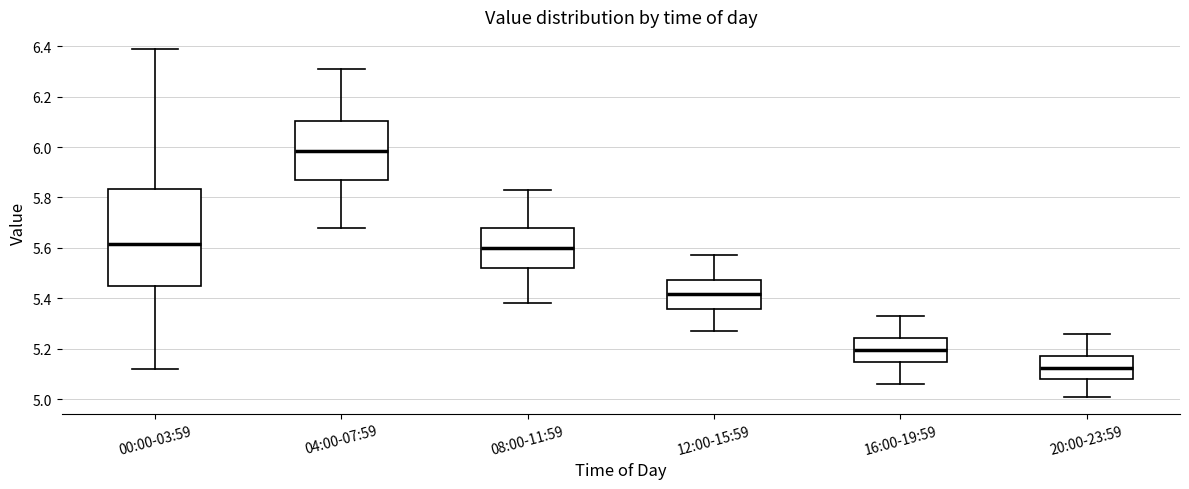

Reading left to right, transcribe this box plot: for each box, give where its median line is, the range the box spans, and where its two whiskers end, as read against the y-axis. The values are not printed on the chart, so give them approximately, as read against the axis.

00:00-03:59: median 5.62, box 5.44 to 5.84, whiskers 5.12 to 6.40
04:00-07:59: median 5.98, box 5.88 to 6.10, whiskers 5.68 to 6.32
08:00-11:59: median 5.60, box 5.52 to 5.68, whiskers 5.38 to 5.84
12:00-15:59: median 5.42, box 5.36 to 5.48, whiskers 5.28 to 5.58
16:00-19:59: median 5.20, box 5.14 to 5.24, whiskers 5.06 to 5.34
20:00-23:59: median 5.12, box 5.08 to 5.18, whiskers 5.02 to 5.26